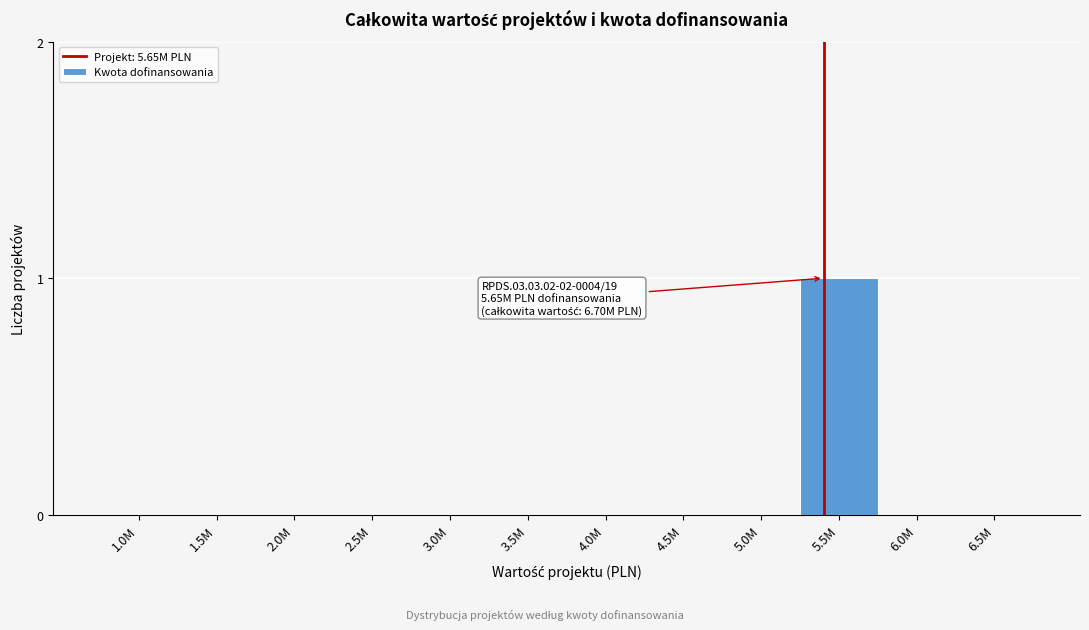

Reading left to right, list all the values displayed in this chart.

1.0M=0	1.5M=0	2.0M=0	2.5M=0	3.0M=0	3.5M=0	4.0M=0	4.5M=0	5.0M=0	5.5M=1	6.0M=0	6.5M=0